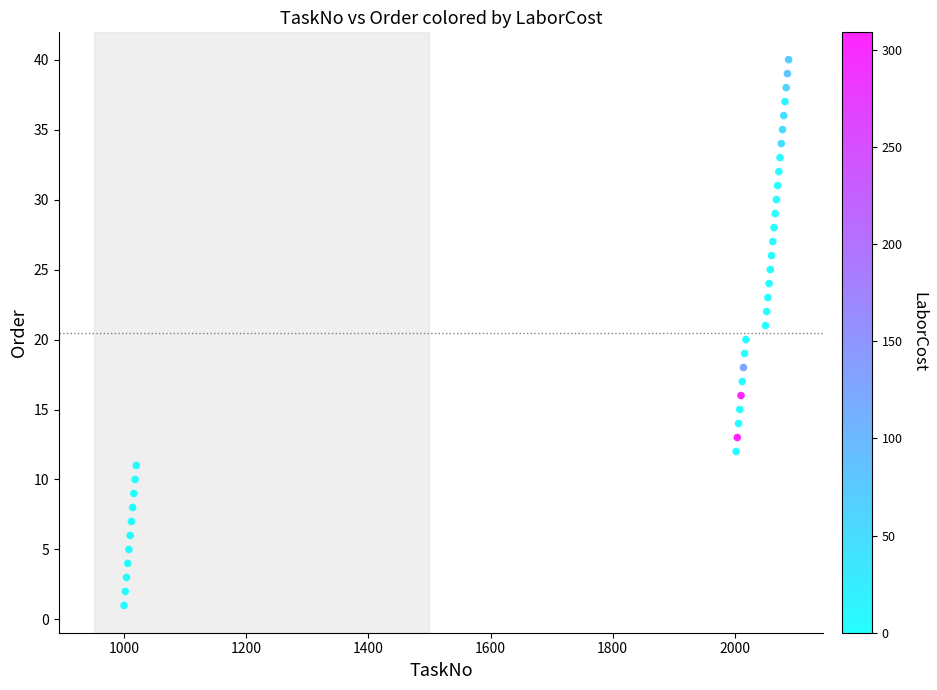

What is the range of Y values (max minus min)?

39